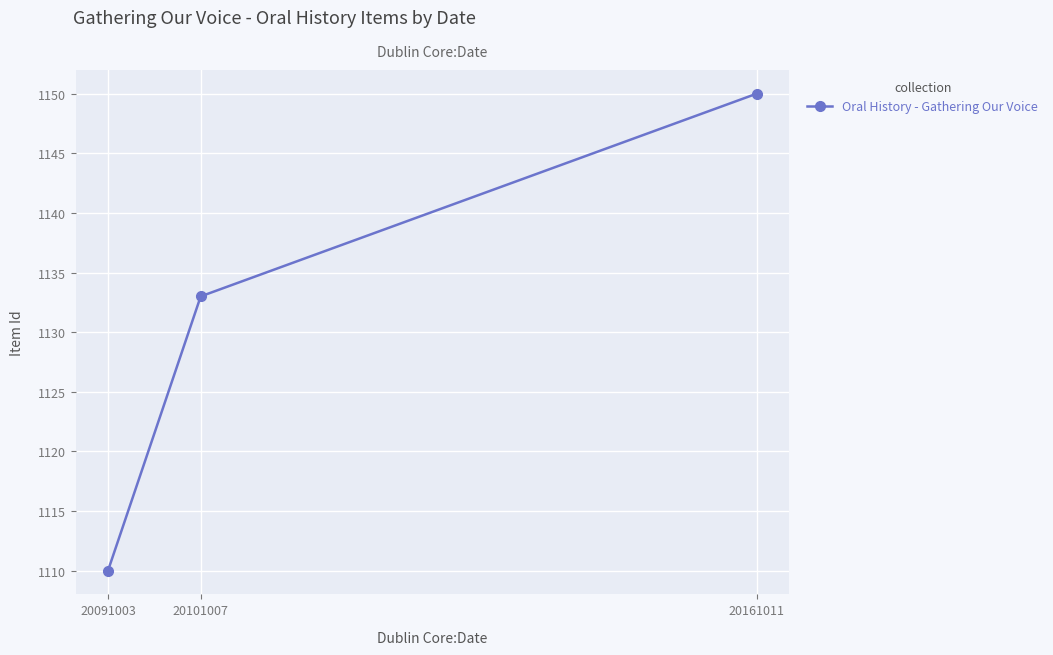

How many lines are shown in the chart?

1